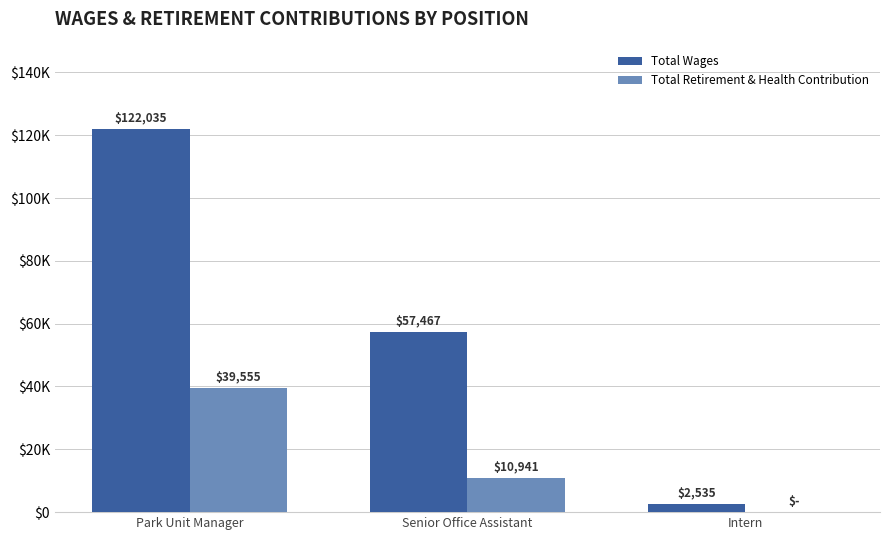

What are all the series names shown in the legend?

Total Wages, Total Retirement & Health Contribution